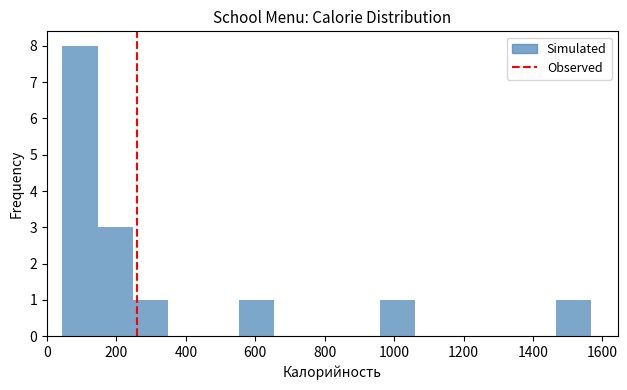

Reading left to right, transcribe this chart: for each bar, give the range it covers on the x-axis and its height. Neither the bar edges nor the heights are printed on the chart, so give them approximately, as read against the axes.

40 to 140: 8
140 to 240: 3
240 to 340: 1
340 to 460: 0
460 to 560: 0
560 to 660: 1
660 to 760: 0
760 to 860: 0
860 to 960: 0
960 to 1060: 1
1060 to 1160: 0
1160 to 1260: 0
1260 to 1360: 0
1360 to 1460: 0
1460 to 1560: 1